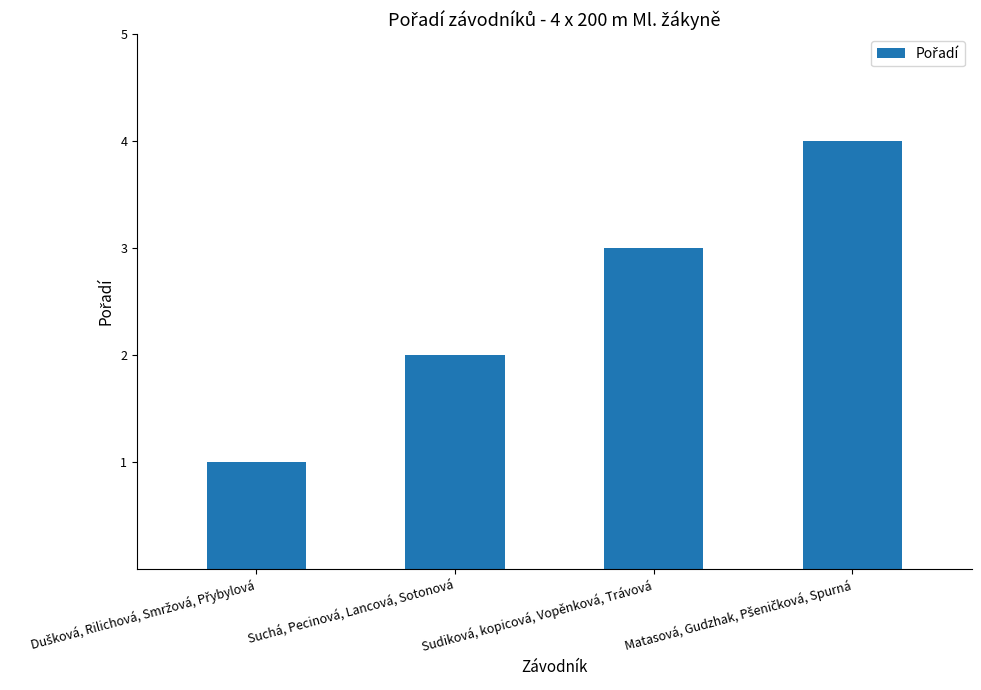

What is the label of the 2nd bar from the right?

Sudiková, kopicová, Vopěnková, Trávová